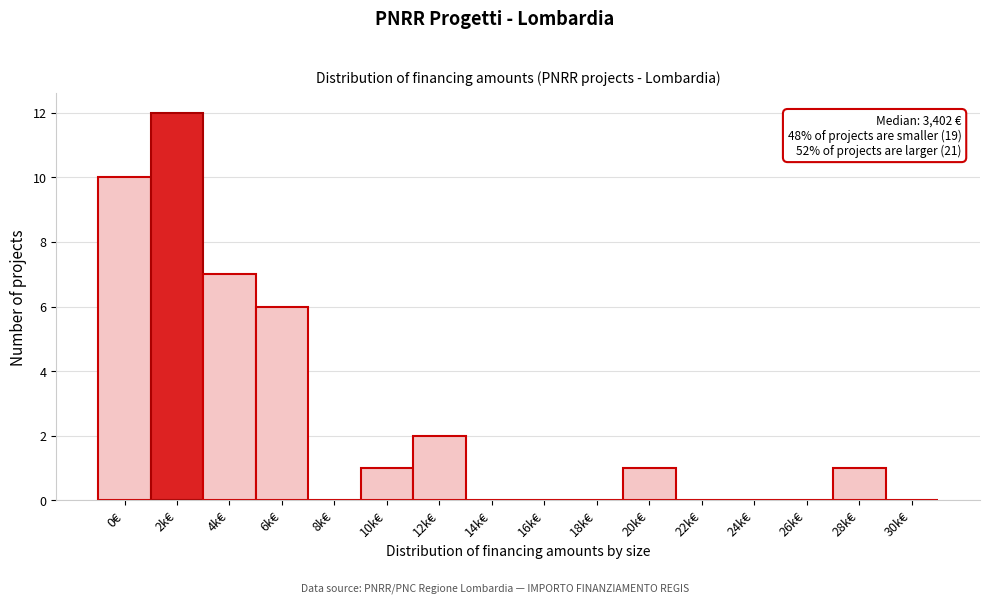

Reading left to right, what are all the values shown in this chart?

0€=10	2k€=12	4k€=7	6k€=6	8k€=0	10k€=1	12k€=2	14k€=0	16k€=0	18k€=0	20k€=1	22k€=0	24k€=0	26k€=0	28k€=1	30k€=0